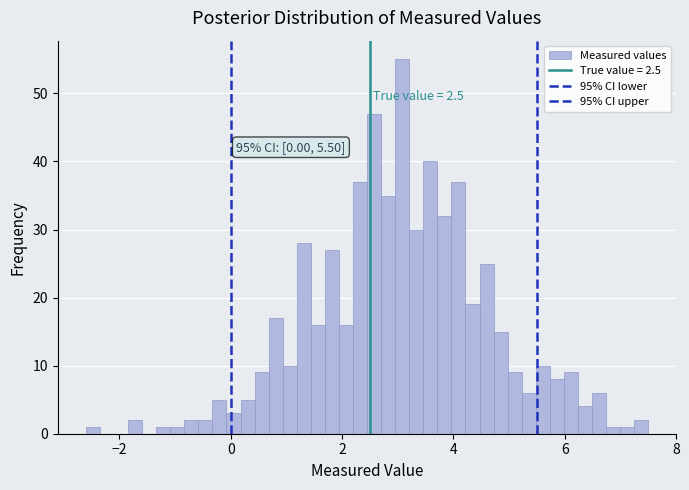

Read against the x-axis, roughly where is the centre of the tallest bar?

3.0